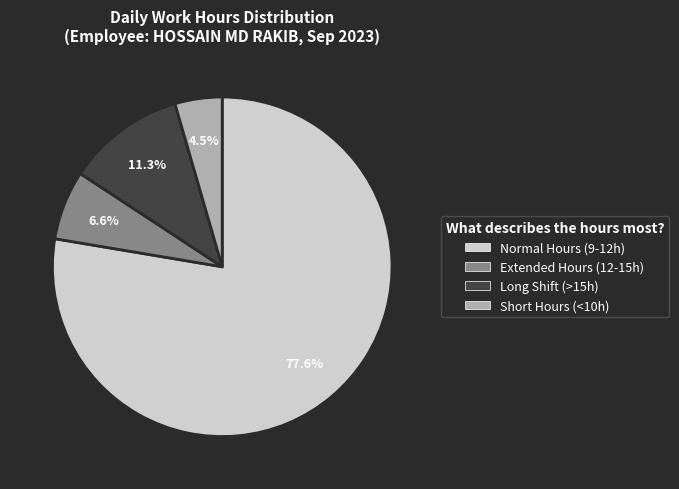

Does any single category account for the majority?

Yes